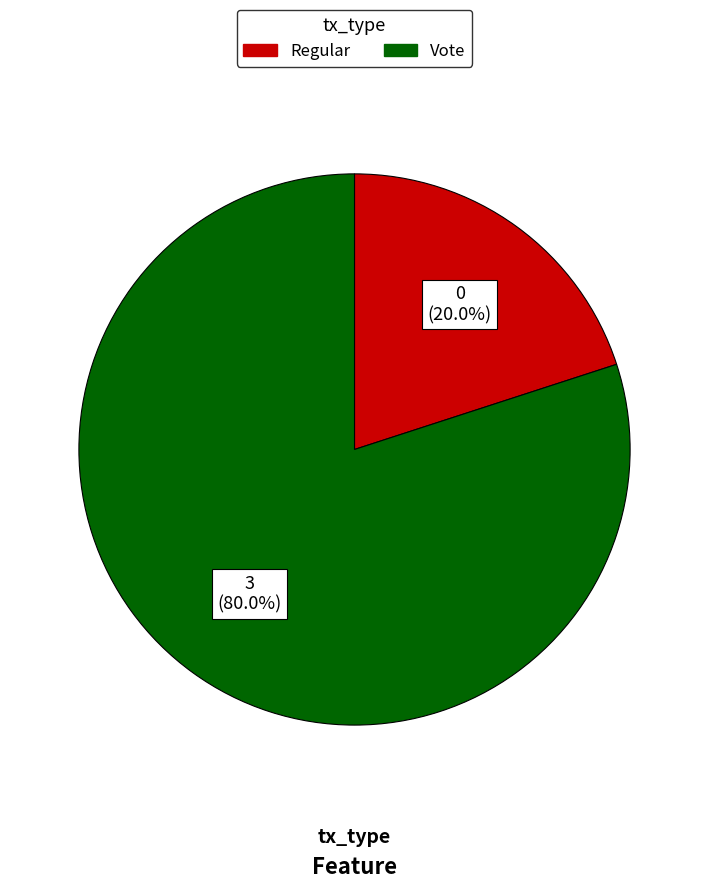

Which category has the biggest portion of the pie?

Vote